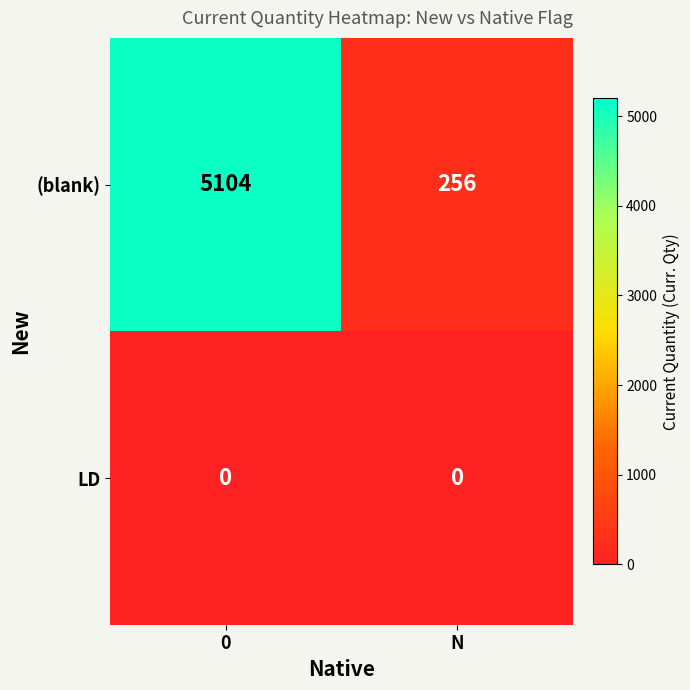

True or false: (blank) has a value of 445 at N.

False